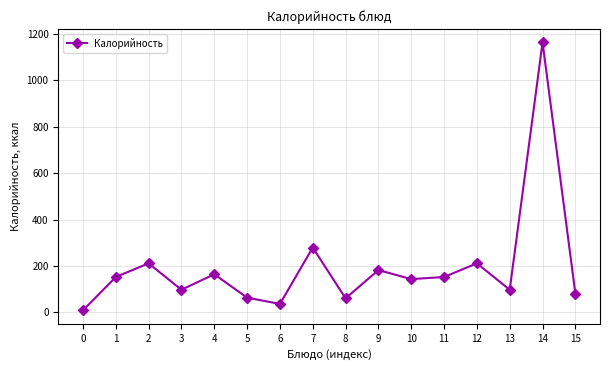

What is the sum of all values?

3099